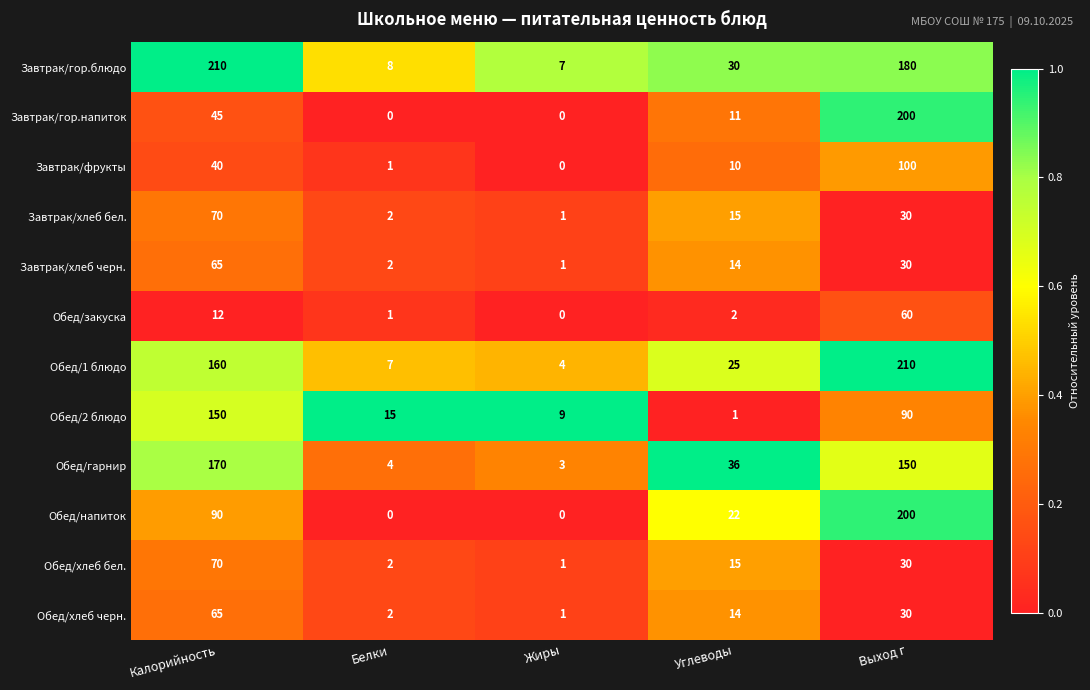

What is the sum of the Обед/2 блюдо values at Жиры and Белки?

24